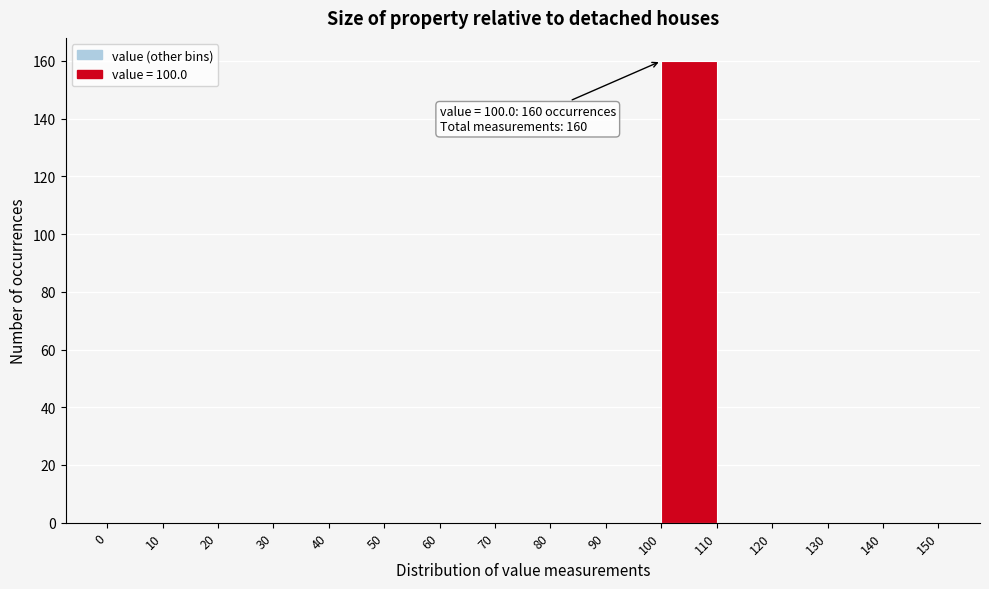

Over which range of the x-axis is the bar tallest?

100 to 110